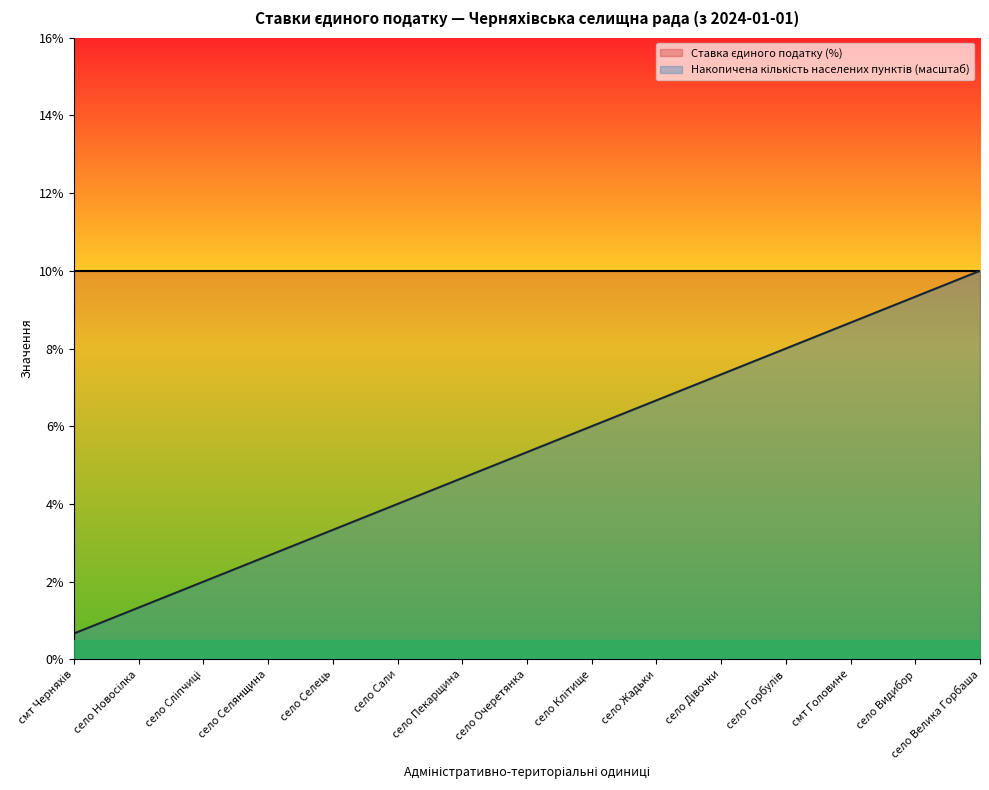

What is the smallest value displayed?

0.7